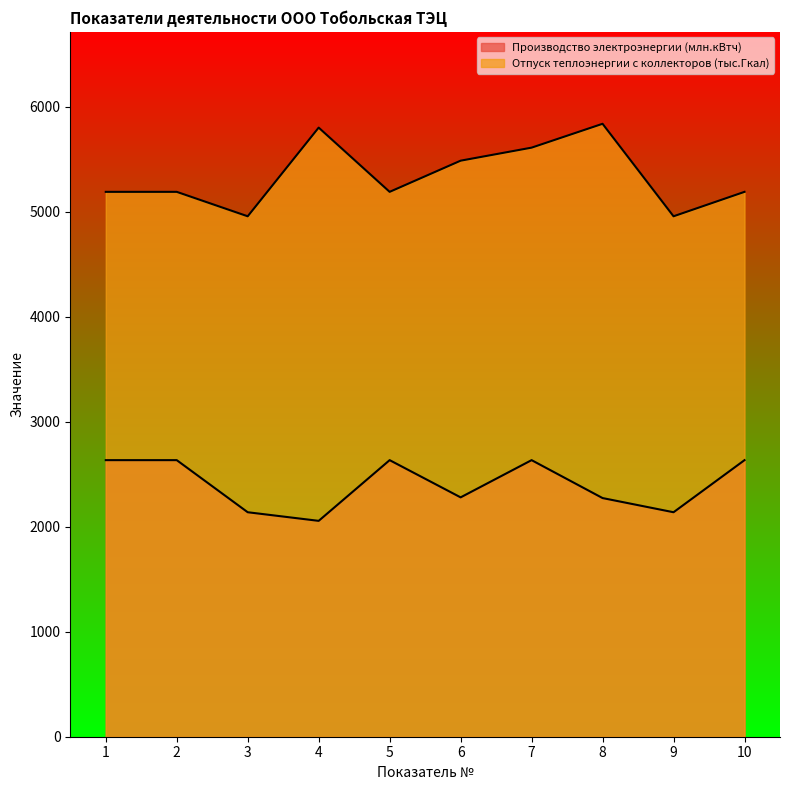

Reading right to left, extract all data points from this chart.

Производство электроэнергии (млн.кВтч): 2634.8	2138.5	2273.5	2634.8	2280.2	2634.8	2056.4	2138.5	2634.8	2634.8
Отпуск теплоэнергии с коллекторов (тыс.Гкал): 5190.6	4957.8	5839.0	5611.7	5487.6	5190.6	5802.5	4957.8	5190.6	5190.6